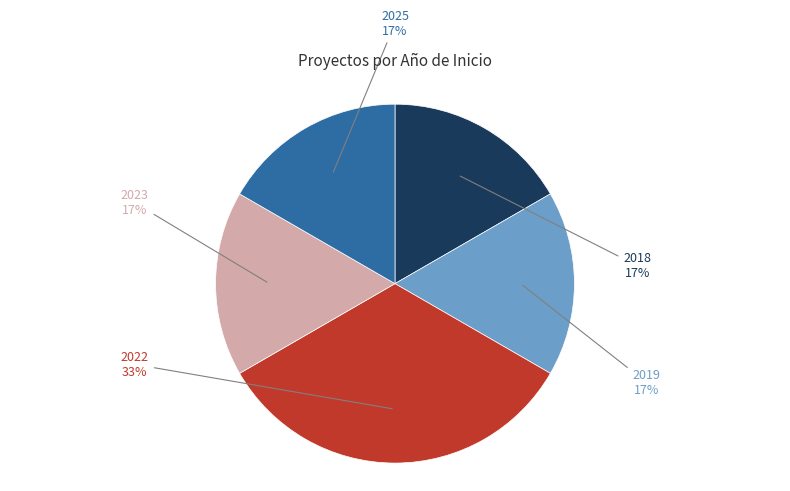

To the nearest percent, what portion does 2023 represent?

17%